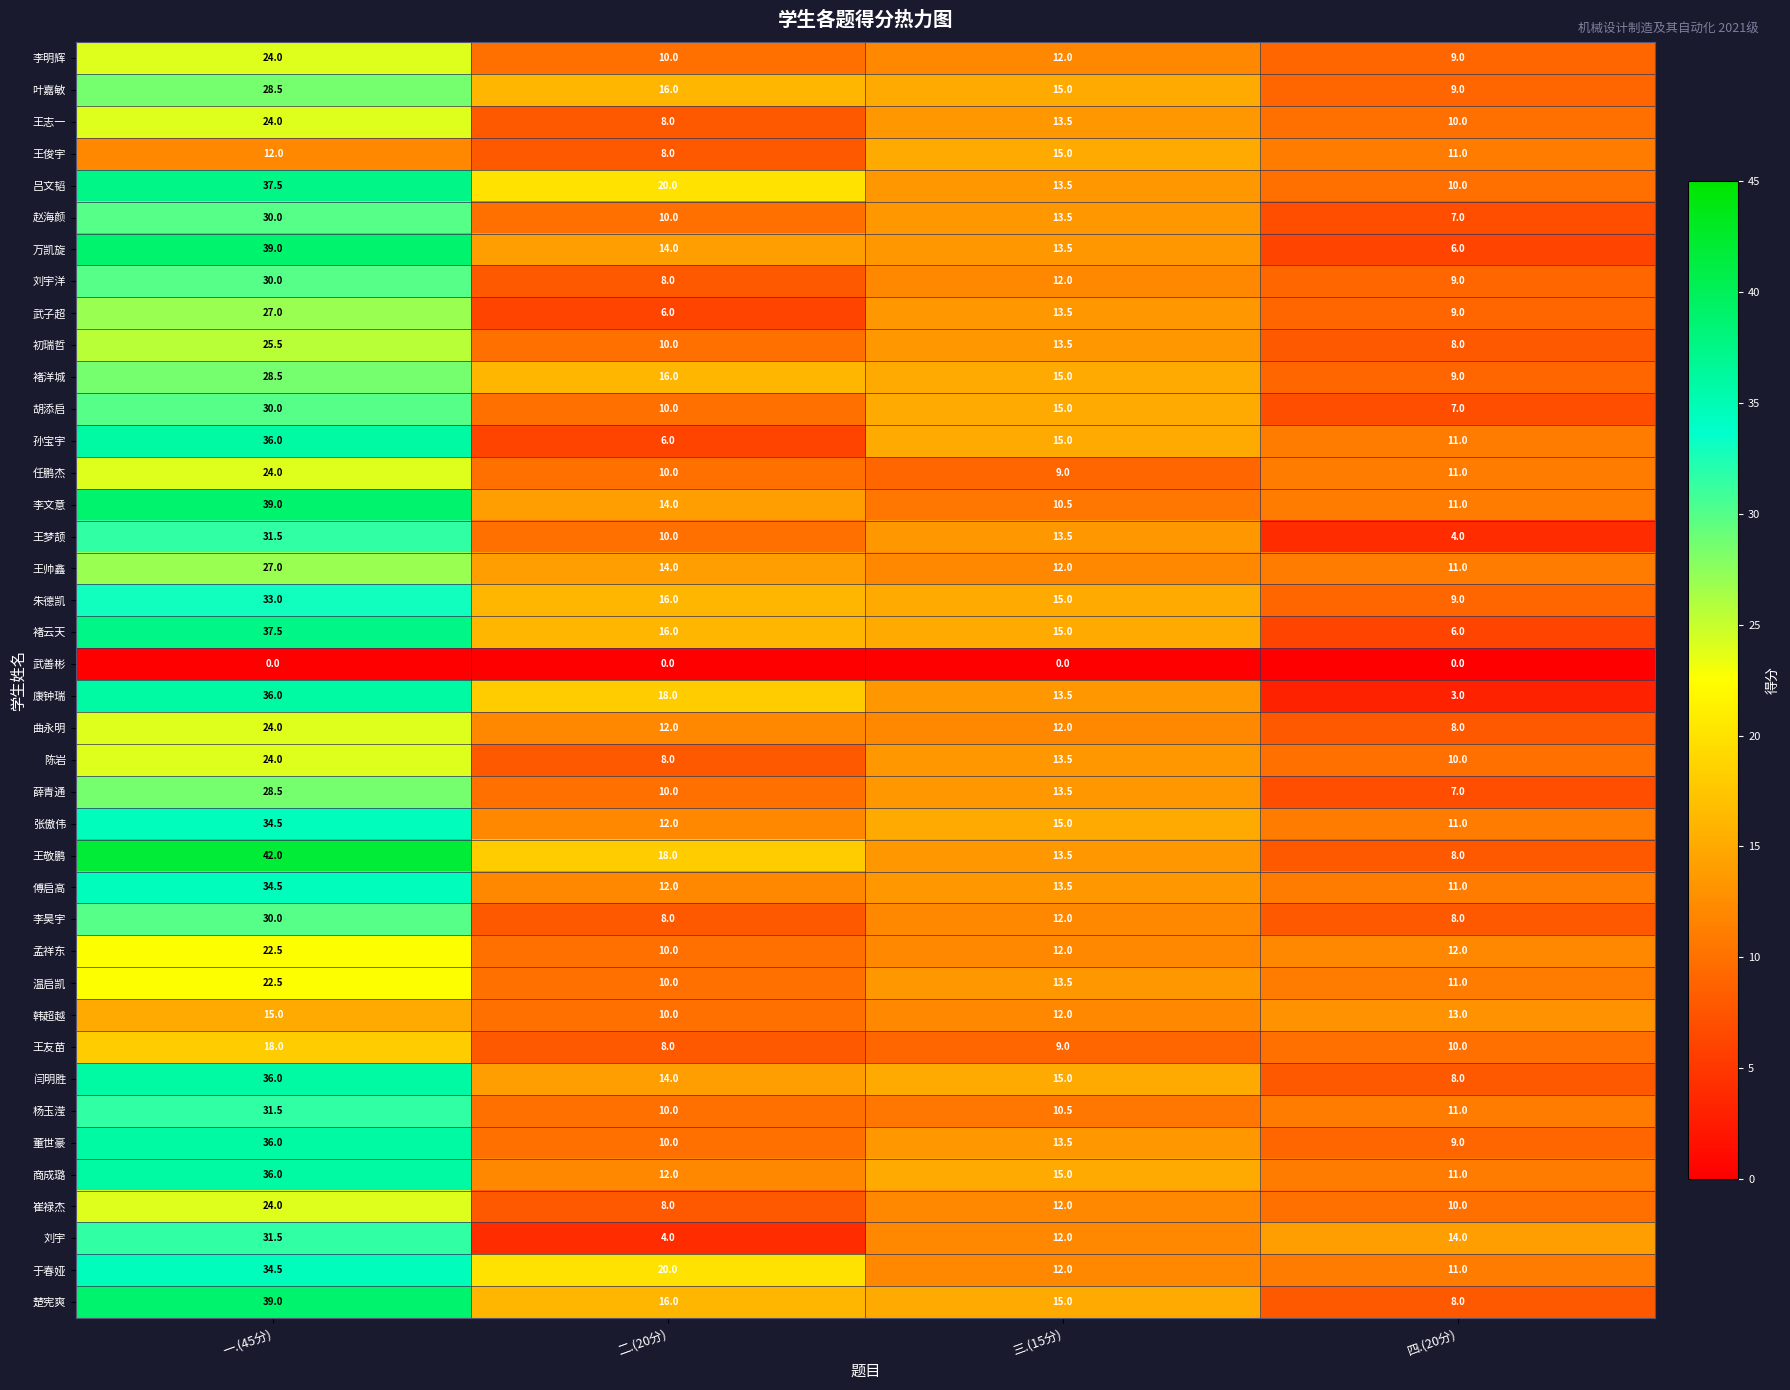

Which category has the highest value in the 褚云天 series?

一.(45分)